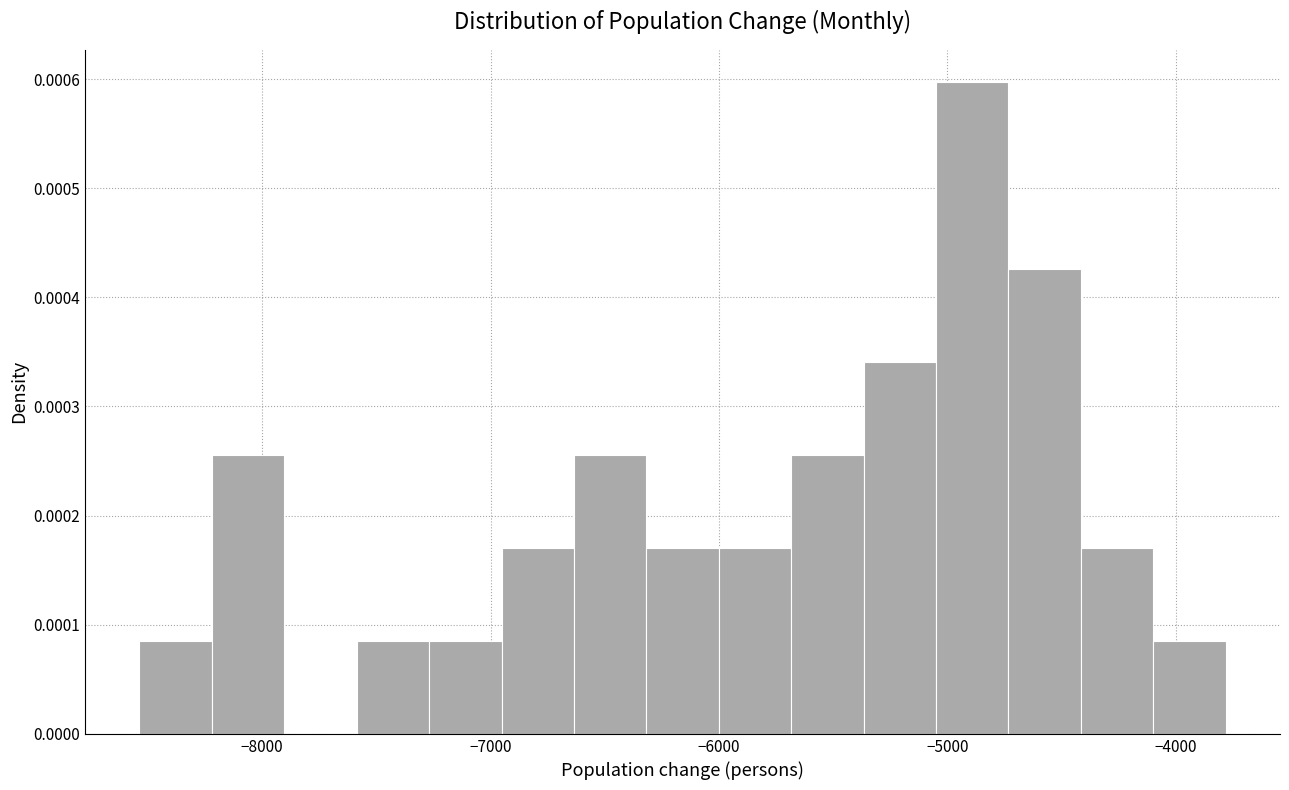

Around what value on the x-axis is the tallest bar? Give the approximate position of its centre, as read against the axis.

-4900